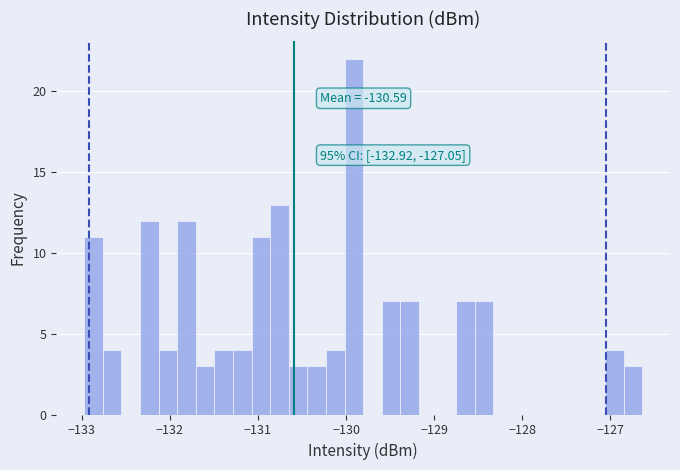

Around what value on the x-axis is the tallest bar? Give the approximate position of its centre, as read against the axis.

-129.9